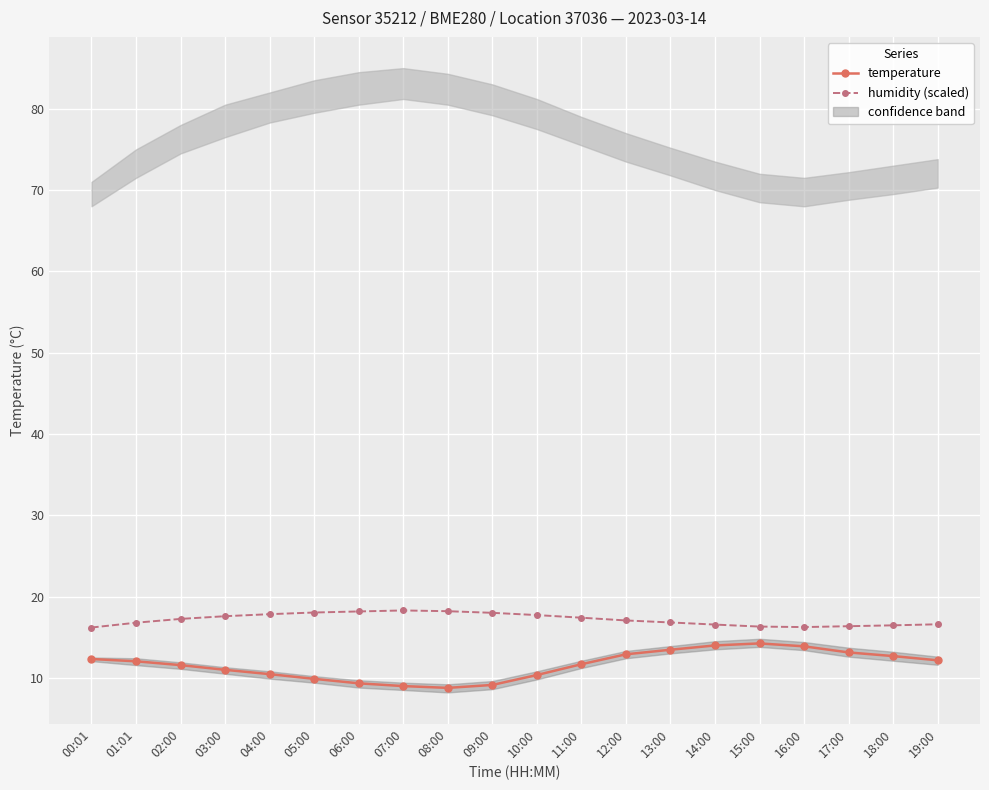

Rank the series by their average value, from highest to lowest.

humidity (scaled), temperature